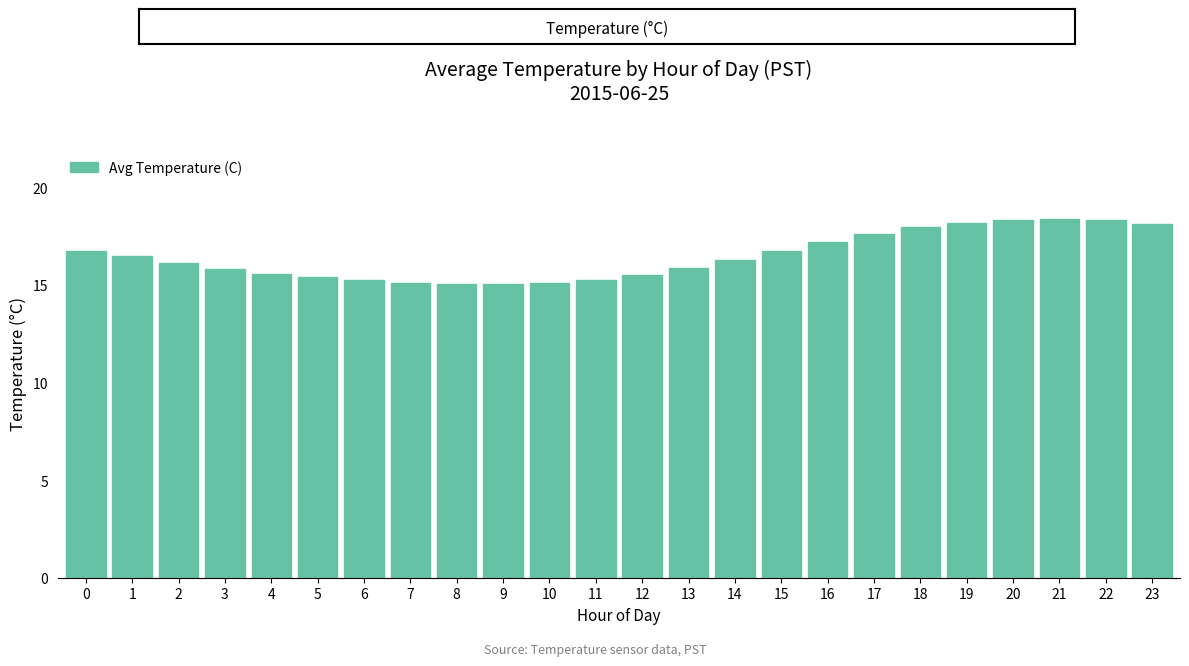

The value at 21 is 7.7. True or false?

False